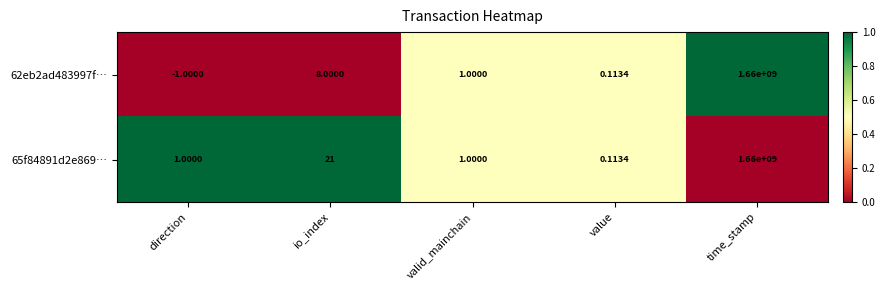

At which label does 62eb2ad483997f… first exceed 1?

io_index